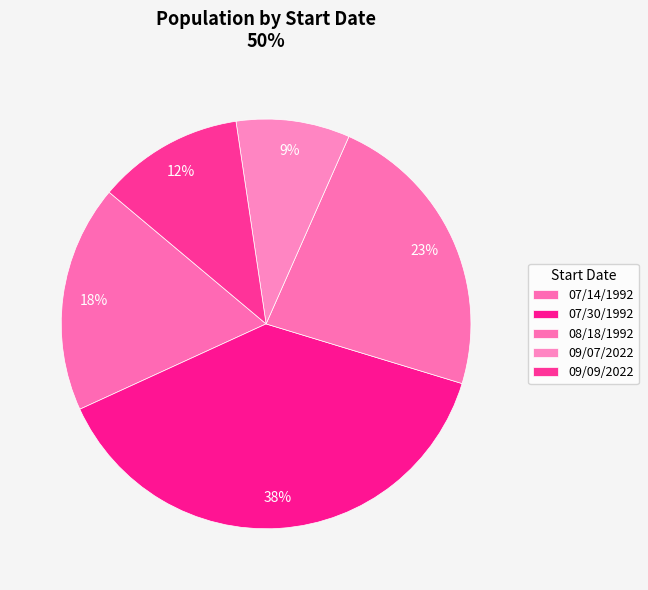

Which has a higher value, 09/09/2022 or 09/07/2022?

09/09/2022